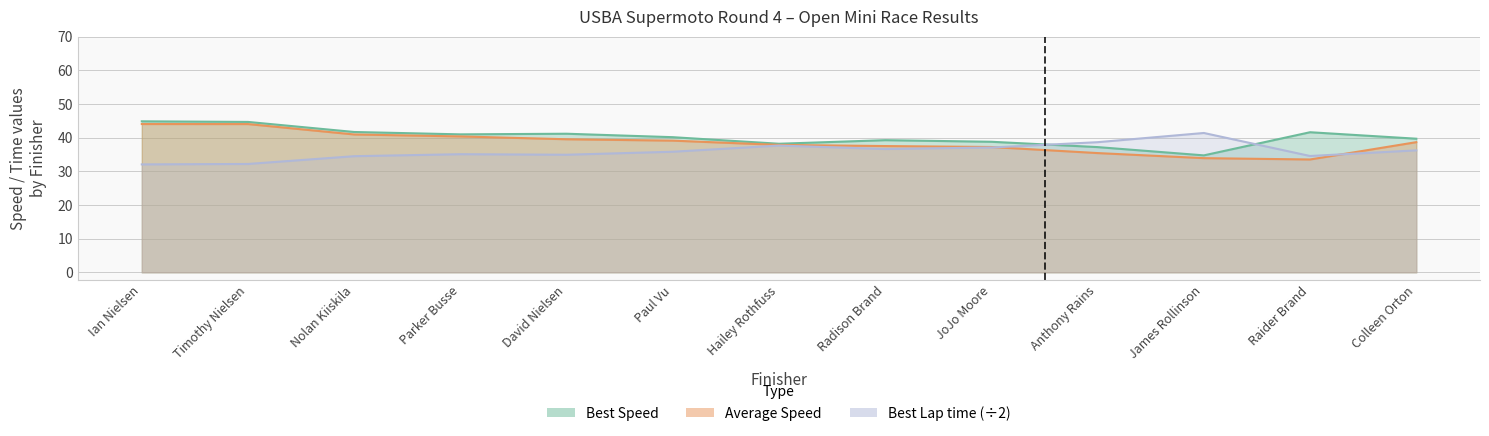

Rank the series at Parker Busse from lowest to highest value.

Best Lap time, Average Speed, Best Speed